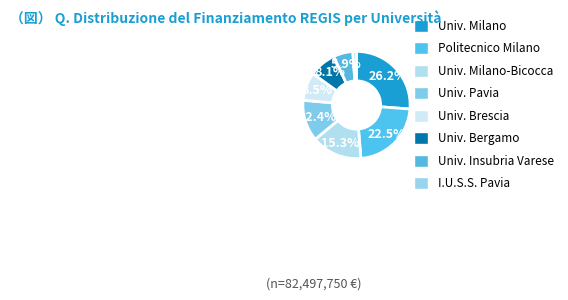

What is the smallest slice in the pie chart?

I.U.S.S. Pavia